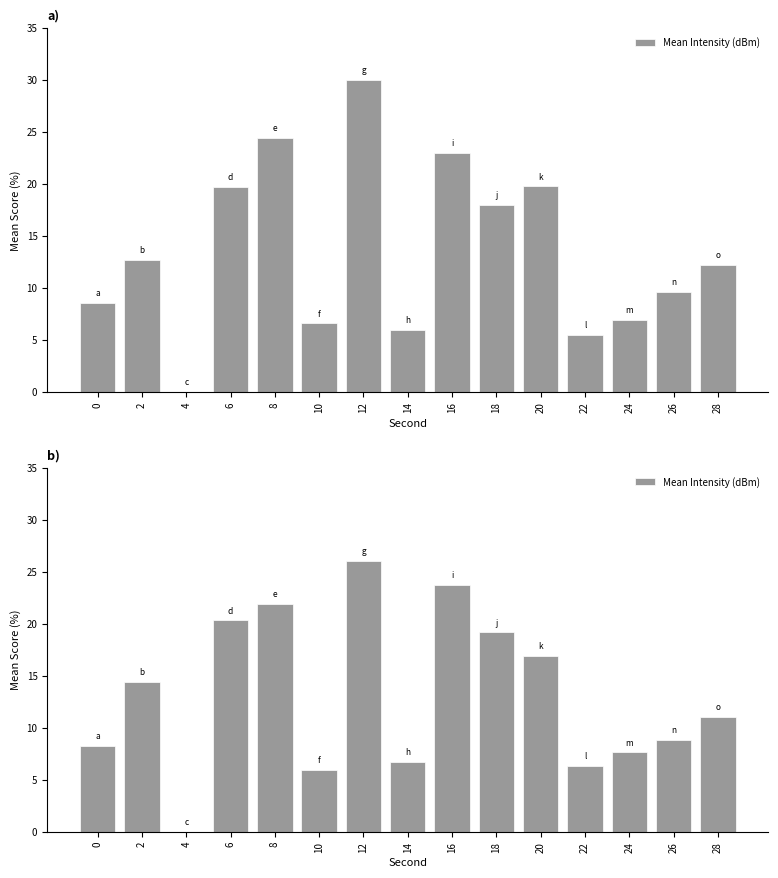

What is the value of the 8th bar from the left?

6.7